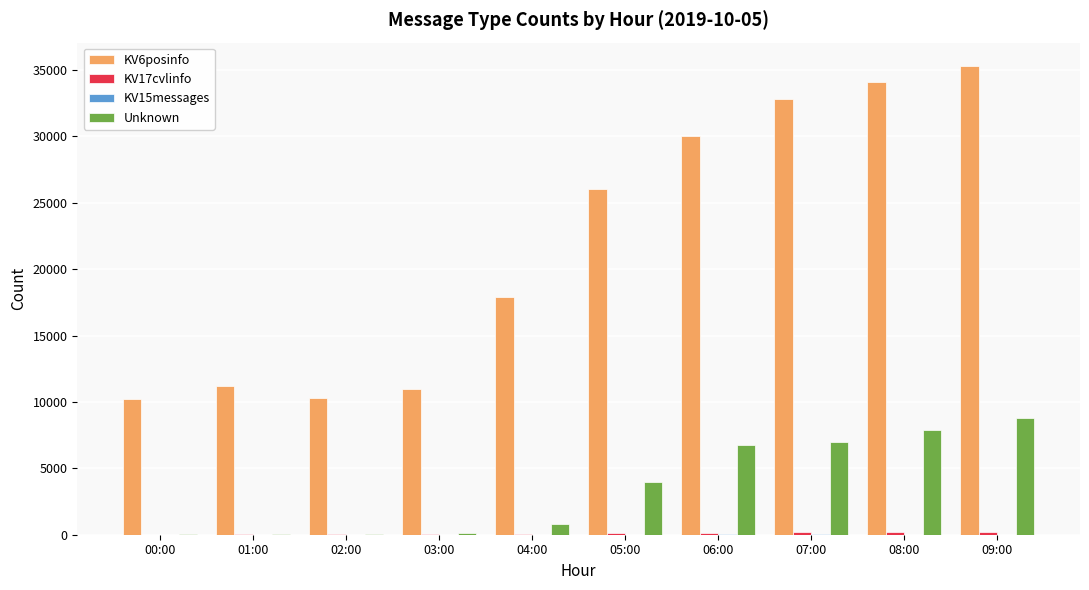

Is the value of Unknown at 03:00 greater than the value of KV6posinfo at 04:00?

No